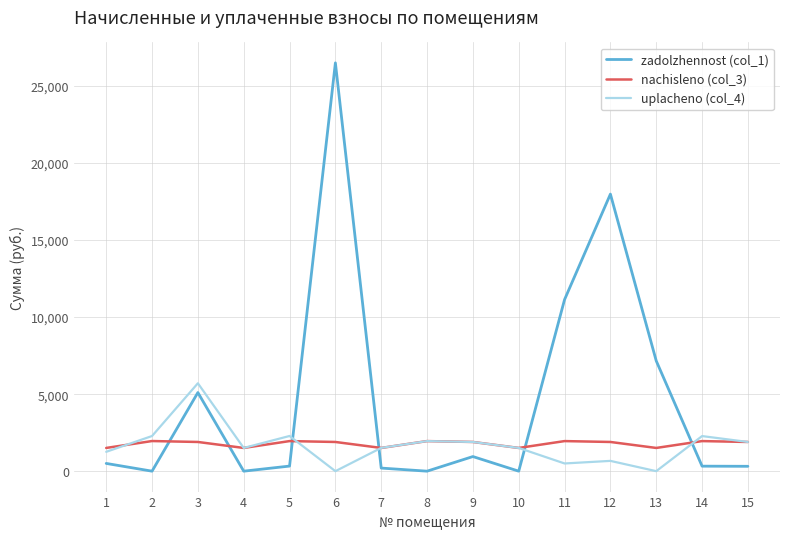

Is it true that zadolzhennost (col_1) equals 502.4 at 1?

True